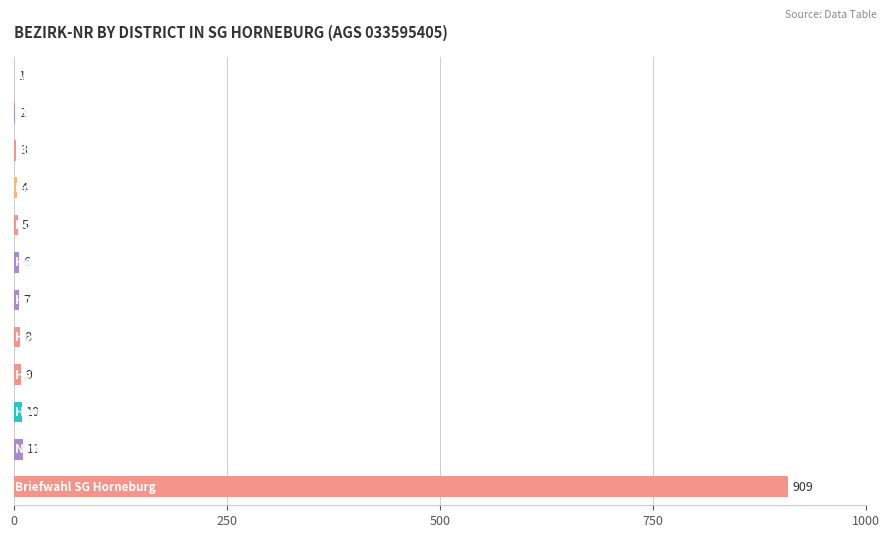

What is the sum of all values?

975